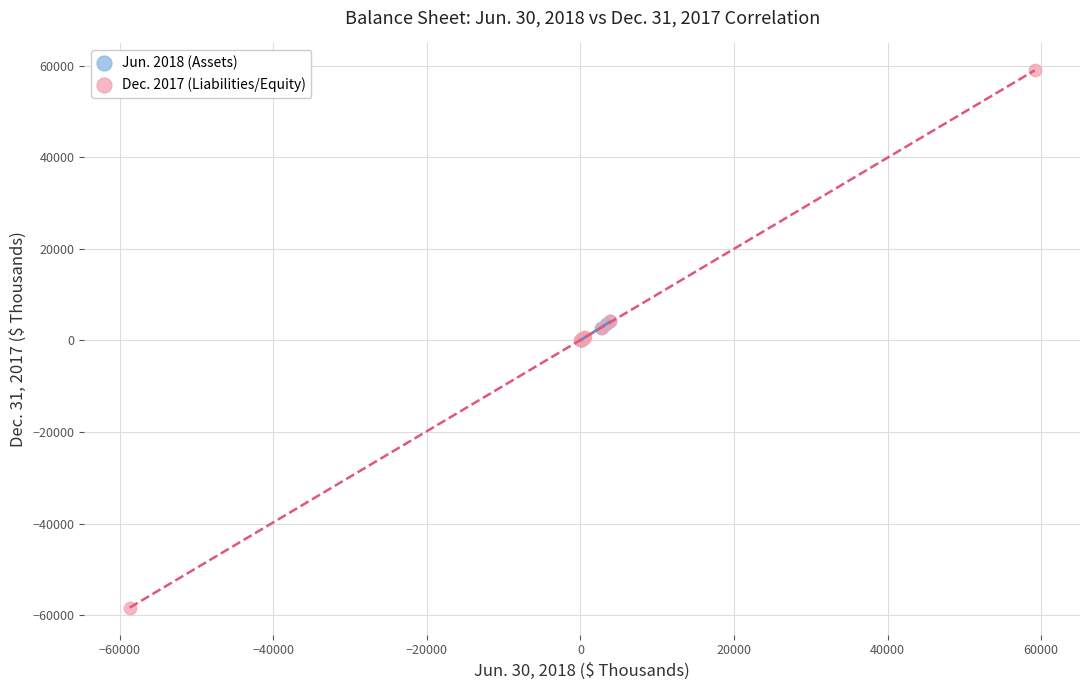

Which series has the widest spread of Y values?

Dec. 2017 (Liabilities/Equity)